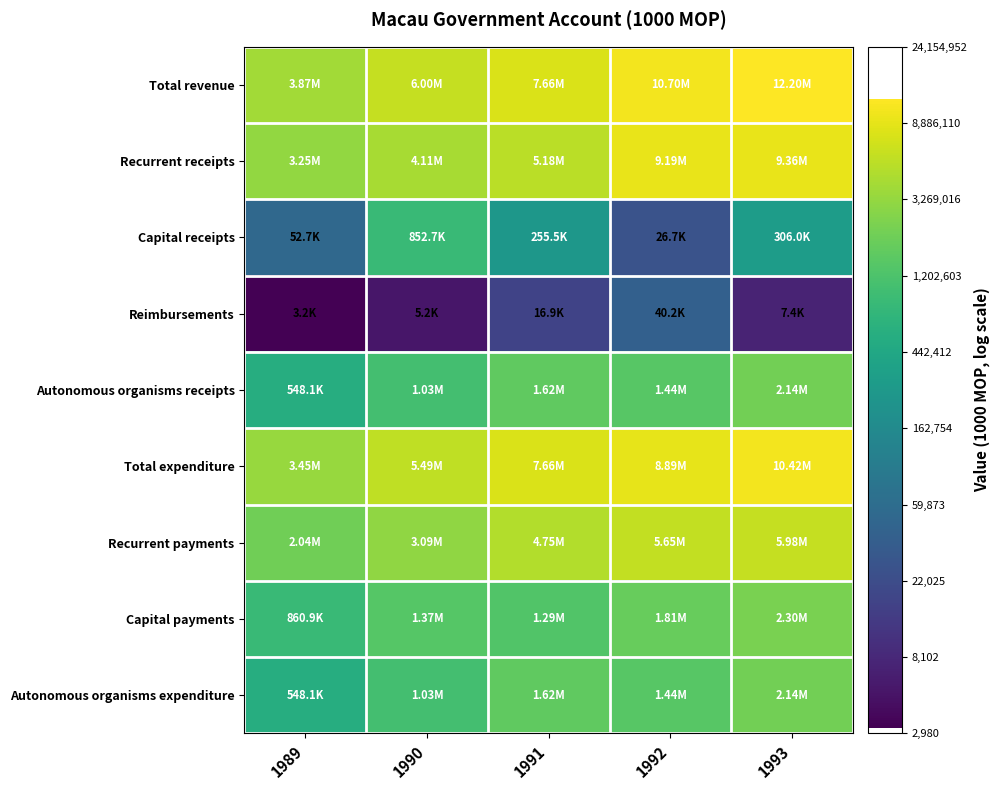

What is the difference between the highest and lowest values at 1991?

6.1